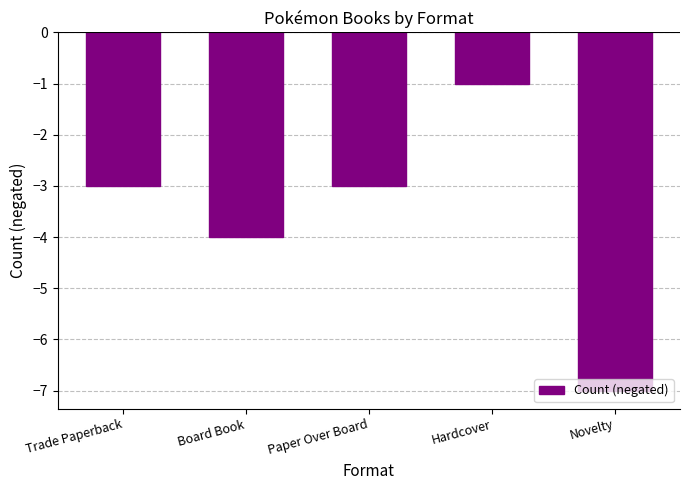

The chart shows a value of -2 at Board Book. True or false?

False